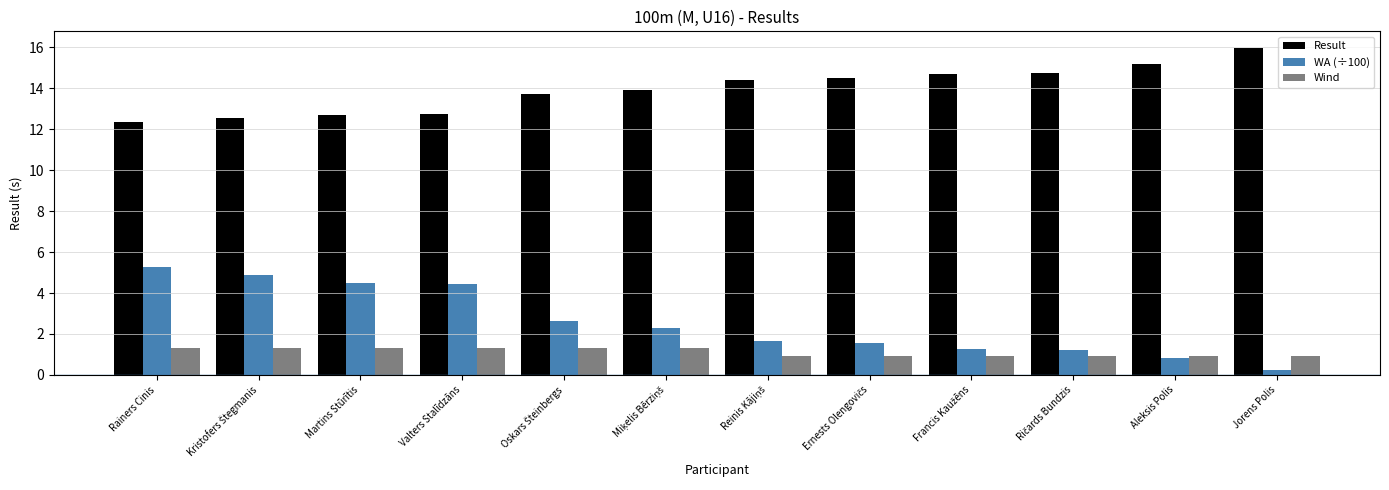

Rank the series by their maximum value, from lowest to highest.

Wind, WA (÷100), Result